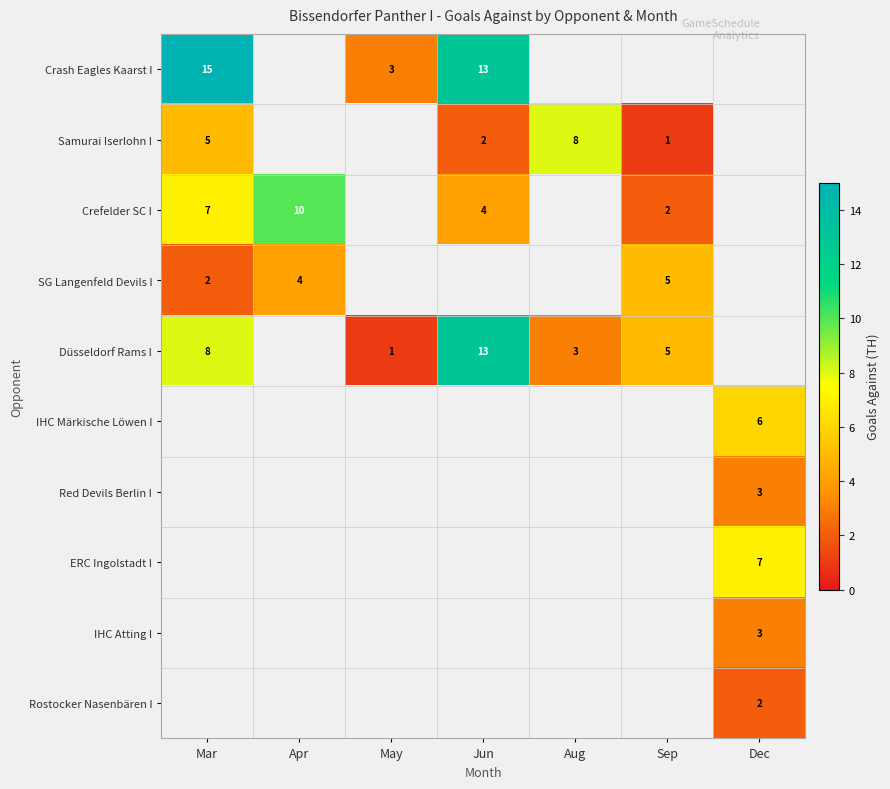

Is it true that Samurai Iserlohn I equals 2 at Jun?

True